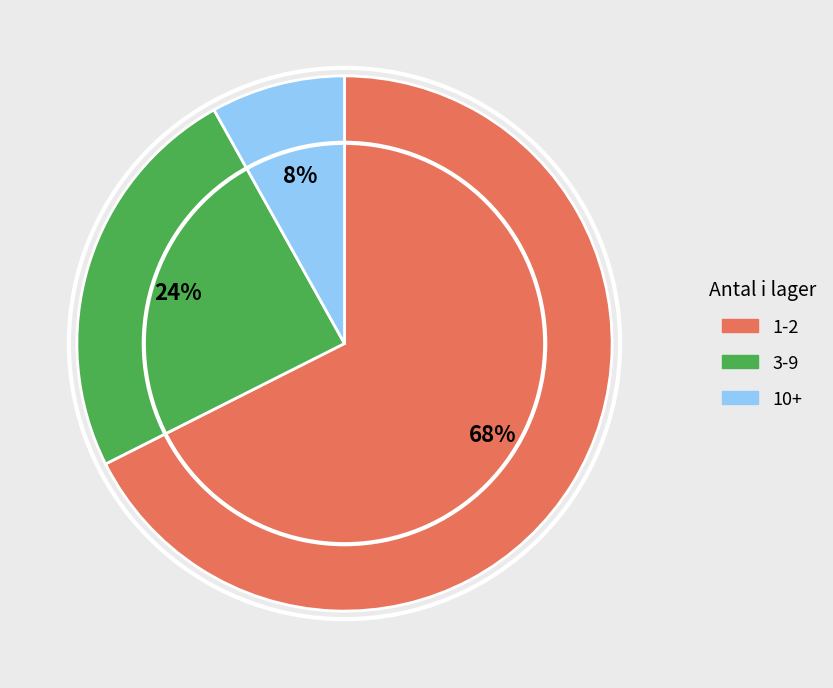

Combined, do 1-2 and 3-9 account for over 50%?

Yes